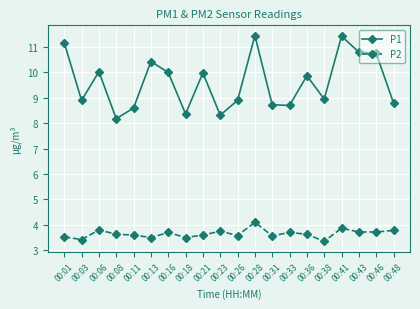

Where is the first local maximum for P1?

00:06